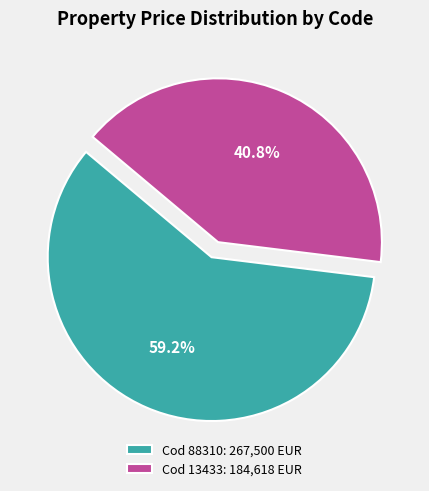

How many slices are in this pie chart?

2